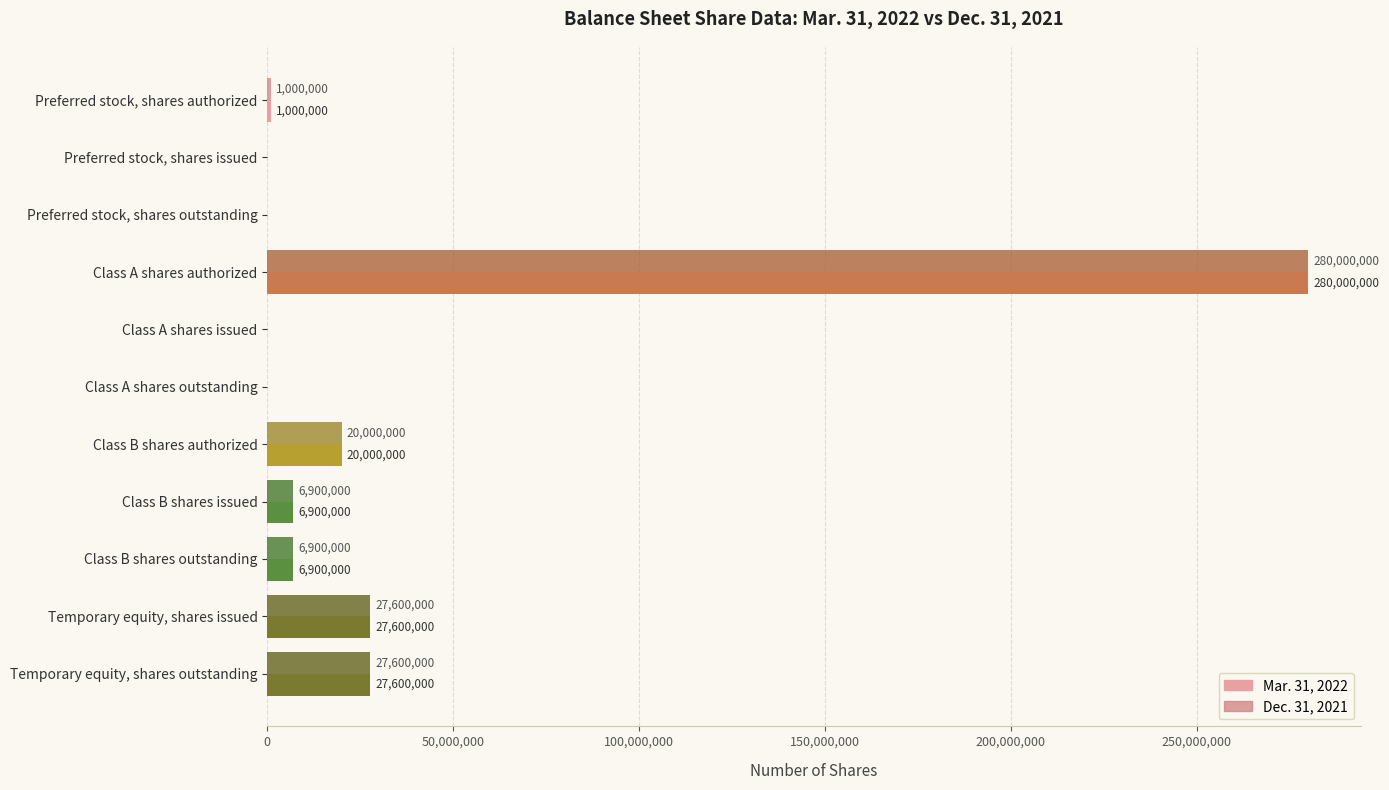

What are all the series names shown in the legend?

Mar. 31, 2022, Dec. 31, 2021